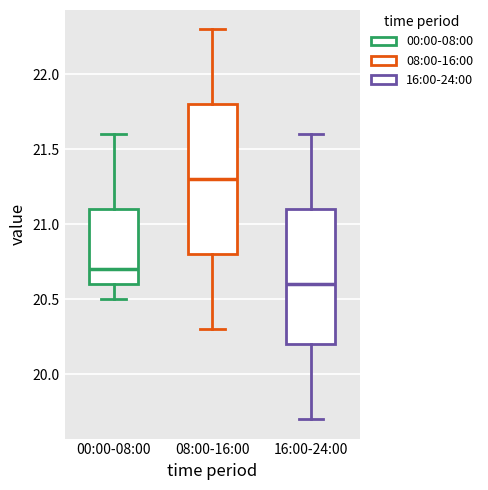

Reading left to right, transcribe this box plot: for each box, give where its median line is, the range the box spans, and where its two whiskers end, as read against the y-axis. The values are not printed on the chart, so give them approximately, as read against the axis.

00:00-08:00: median 20.7, box 20.6 to 21.1, whiskers 20.5 to 21.6
08:00-16:00: median 21.3, box 20.8 to 21.8, whiskers 20.3 to 22.3
16:00-24:00: median 20.6, box 20.2 to 21.1, whiskers 19.7 to 21.6